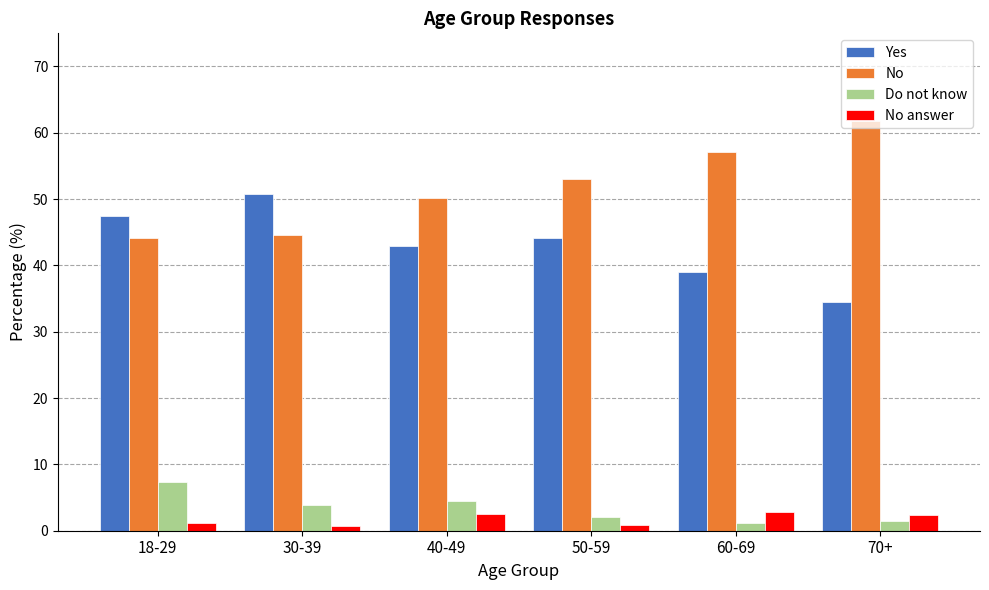

What is the sum of all Do not know values?

20.5